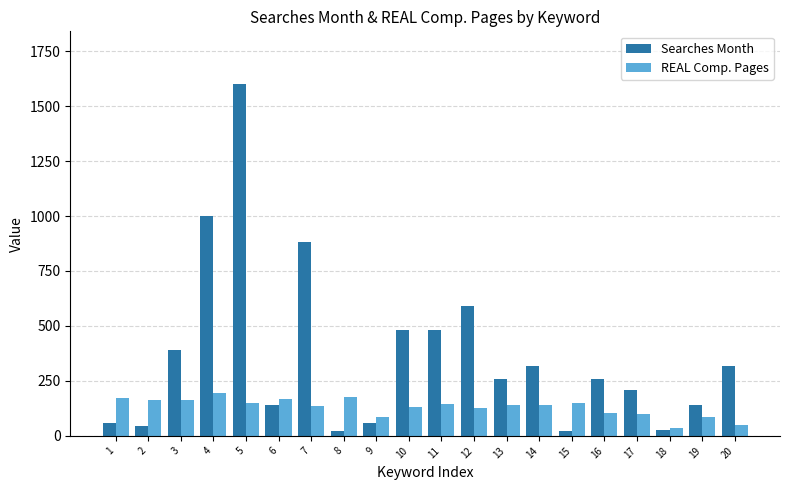

What is the greatest value displayed?

1600